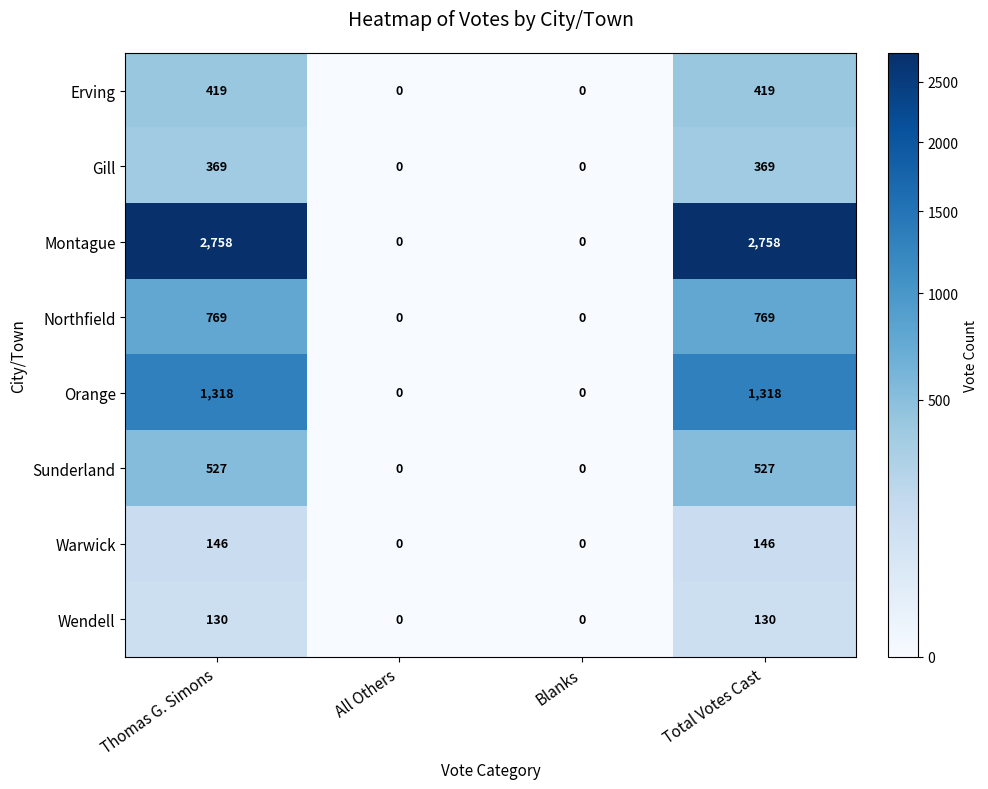

What is the average value of the Warwick series?

73